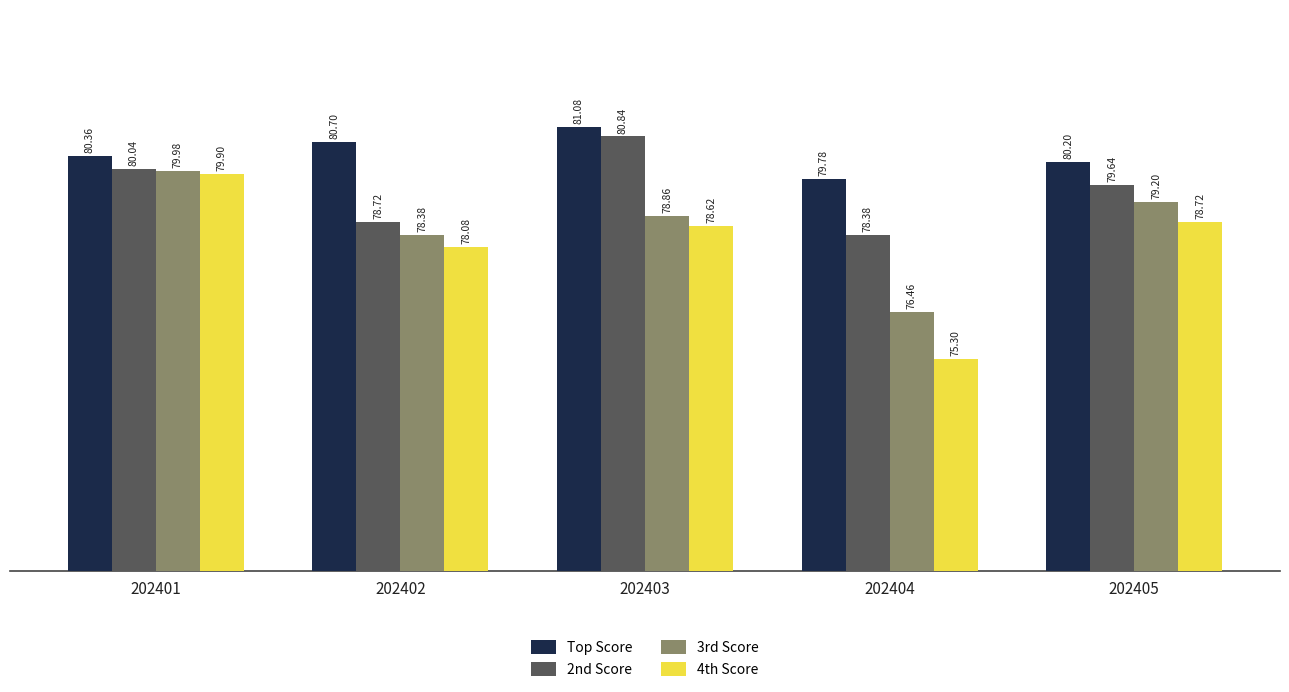

Reading left to right, list all the values displayed in this chart.

Top Score: 80.4	80.7	81.1	79.8	80.2
2nd Score: 80.0	78.7	80.8	78.4	79.6
3rd Score: 80.0	78.4	78.9	76.5	79.2
4th Score: 79.9	78.1	78.6	75.3	78.7